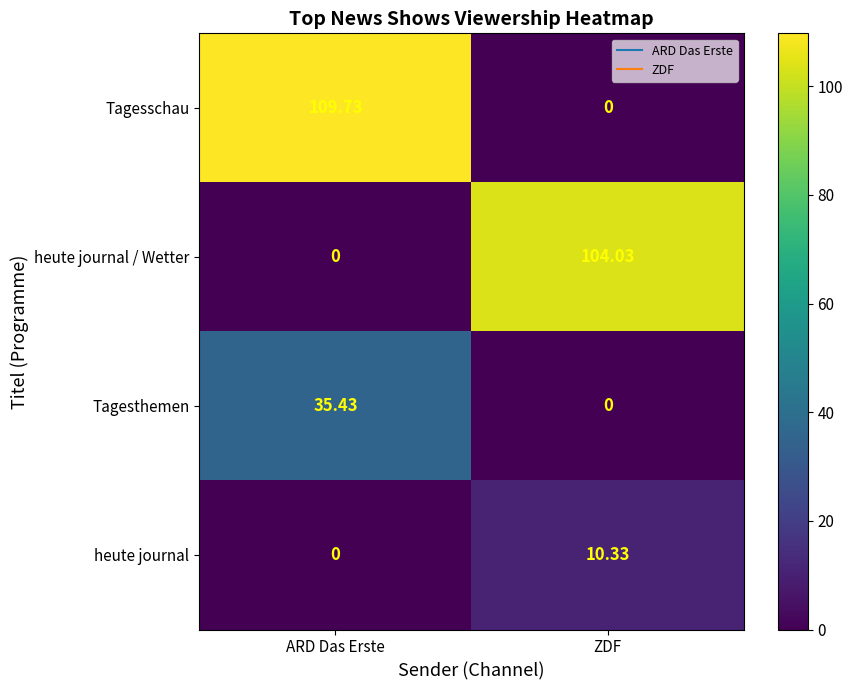

At which category is the sum across all series the highest?

ARD Das Erste